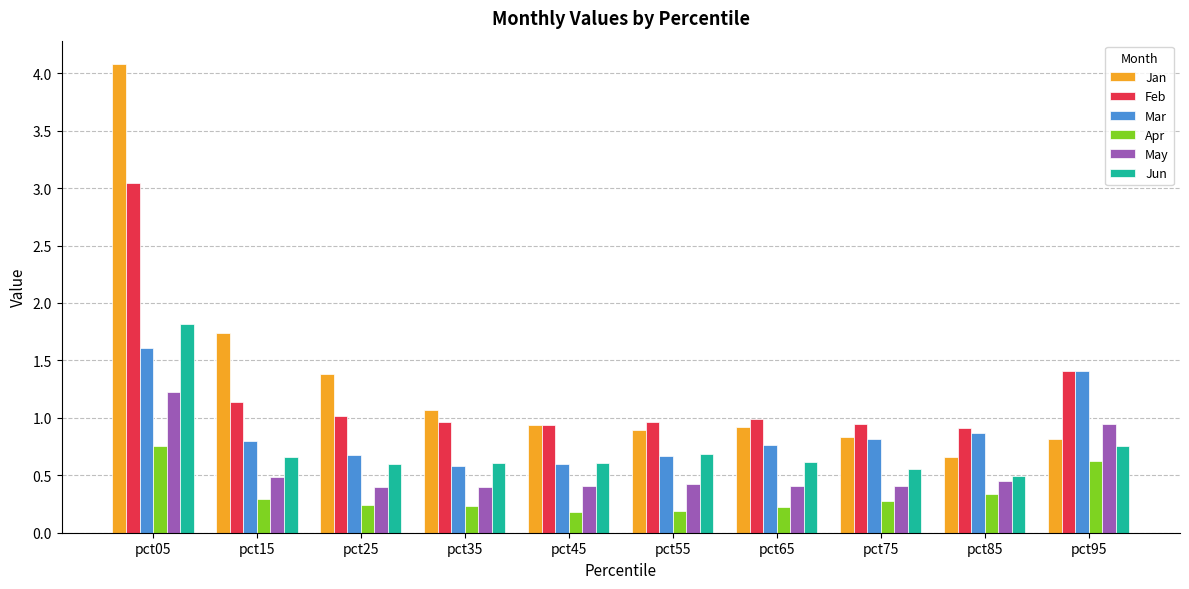

List the series in order of their peak value, highest first.

Jan, Feb, Jun, Mar, May, Apr